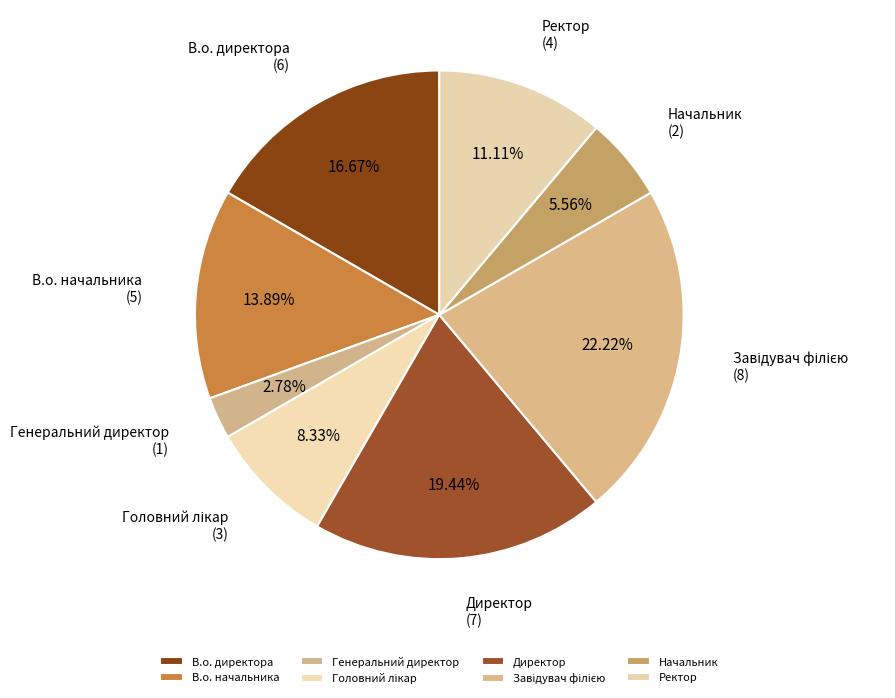

To the nearest percent, what is the difference between the В.о. директора and Начальник slice percentages?

11%